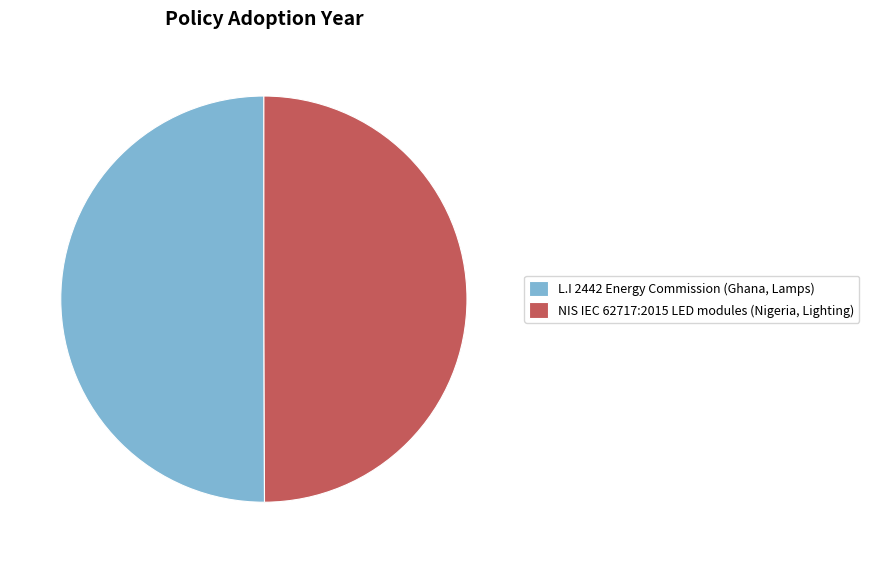

Approximately how many times larger is the value at NIS IEC 62717:2015 LED modules (Nigeria, Lighting) compared to L.I 2442 Energy Commission (Ghana, Lamps)?

1.0